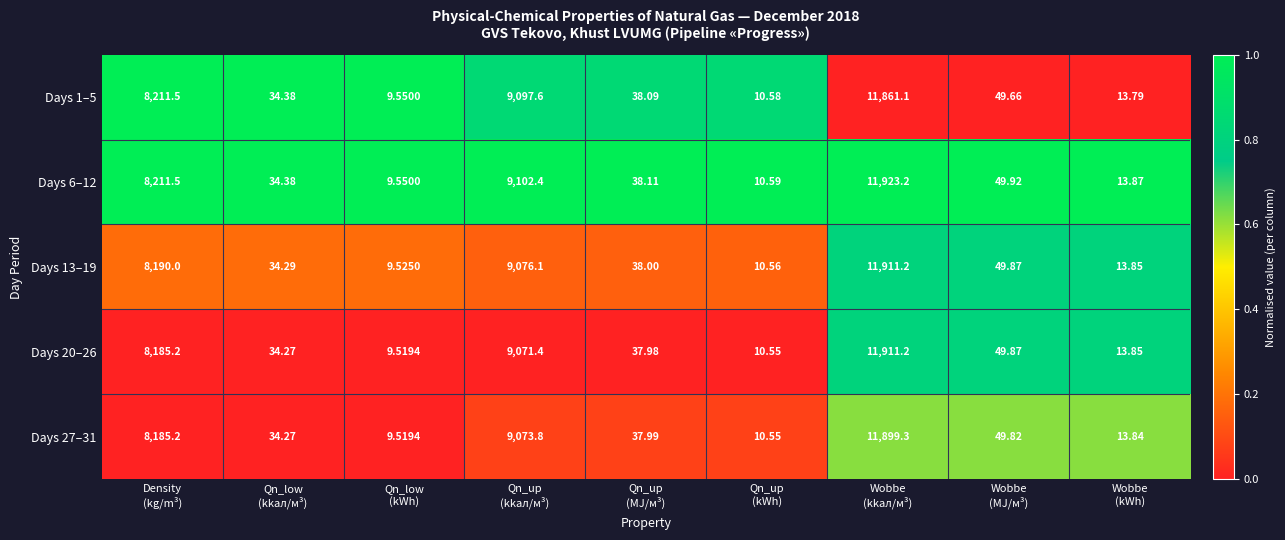

Which series has the largest range (max minus min)?

Days 6–12